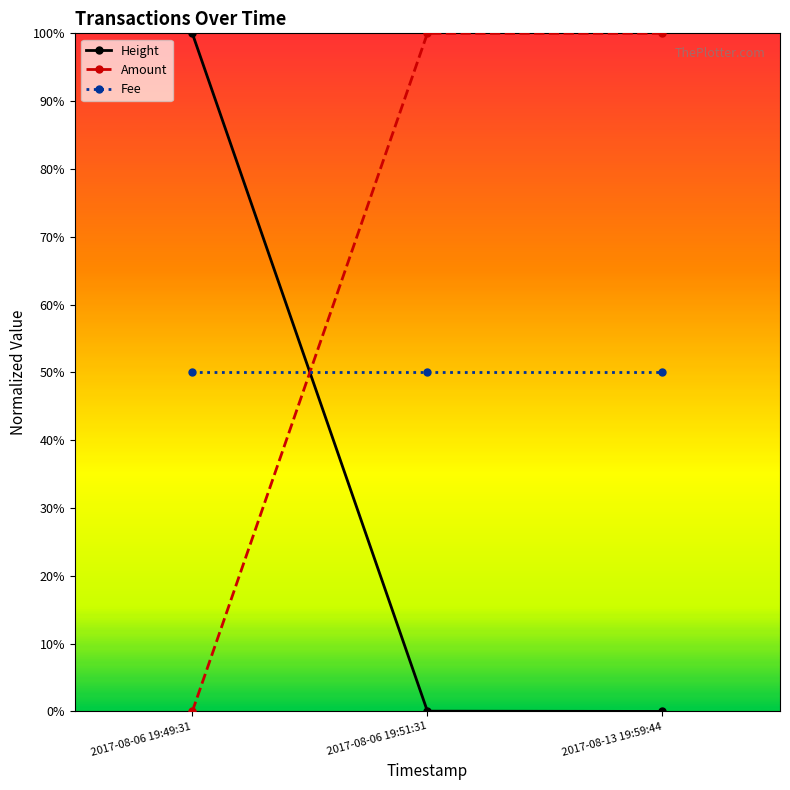

What are all the series names shown in the legend?

Height, Amount, Fee